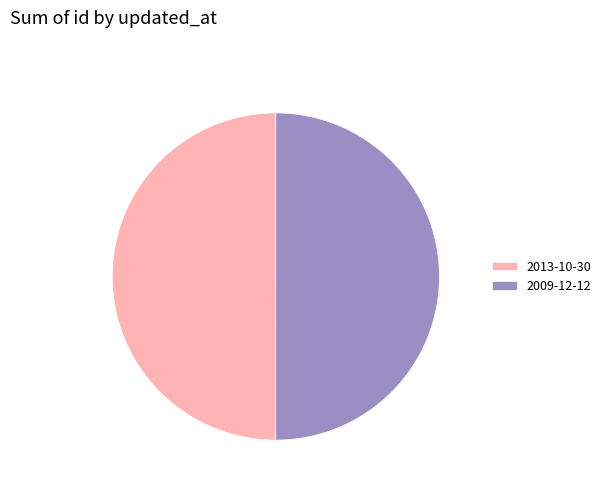

What is the ratio of the value at 2009-12-12 to the value at 2013-10-30?

1.0